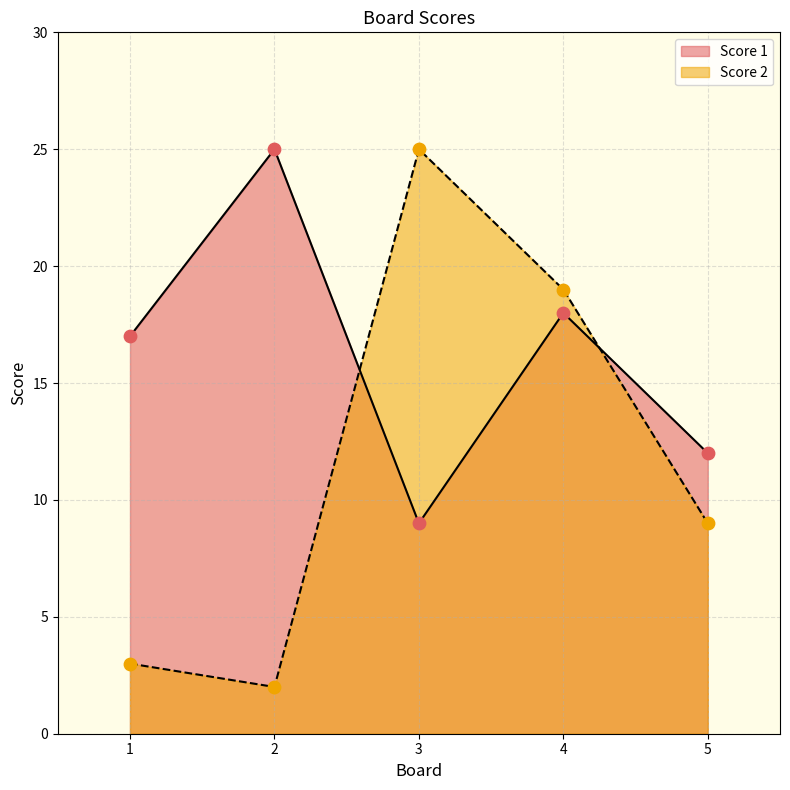

What are all the series names shown in the legend?

Score 1, Score 2